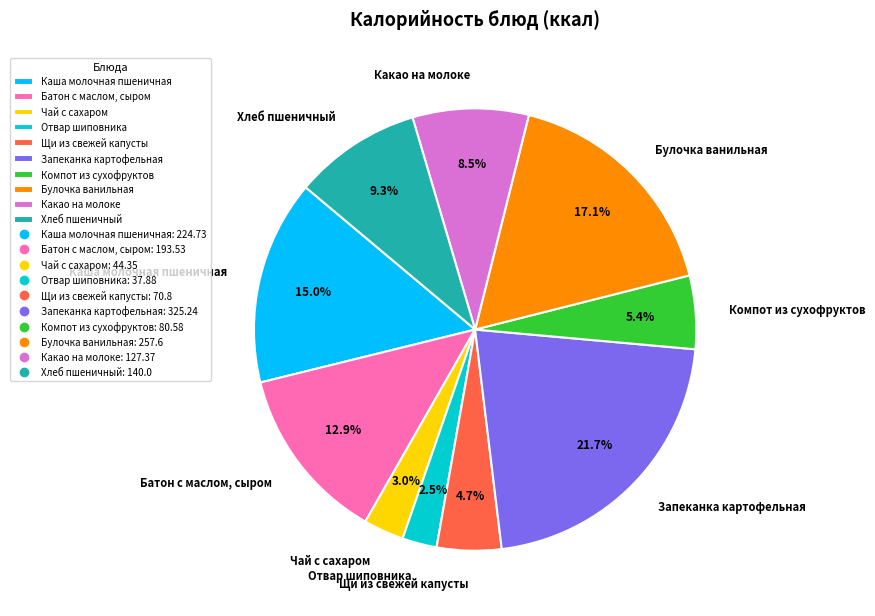

Is it true that Щи из свежей капусты is 5% of the pie?

True